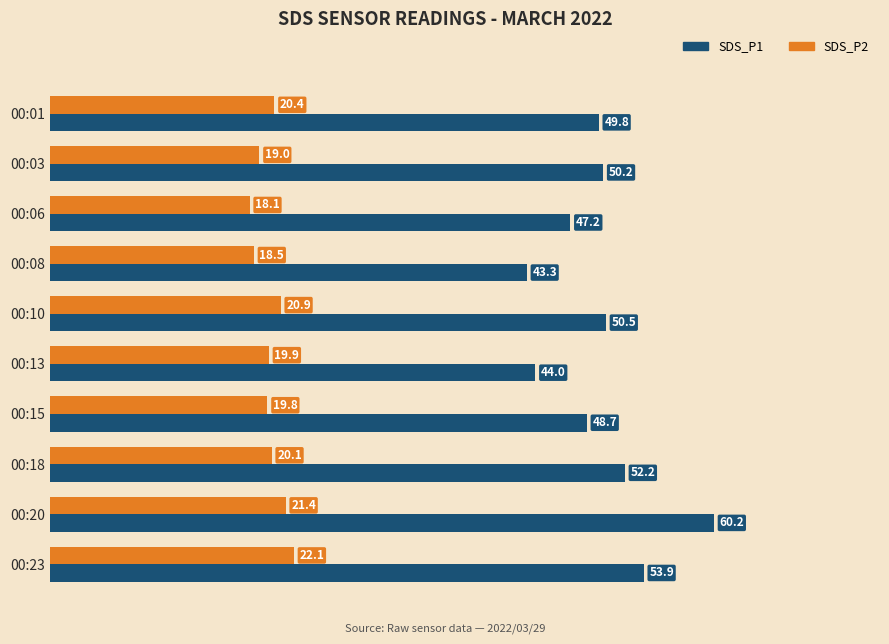

List the series in order of their peak value, highest first.

SDS_P1, SDS_P2